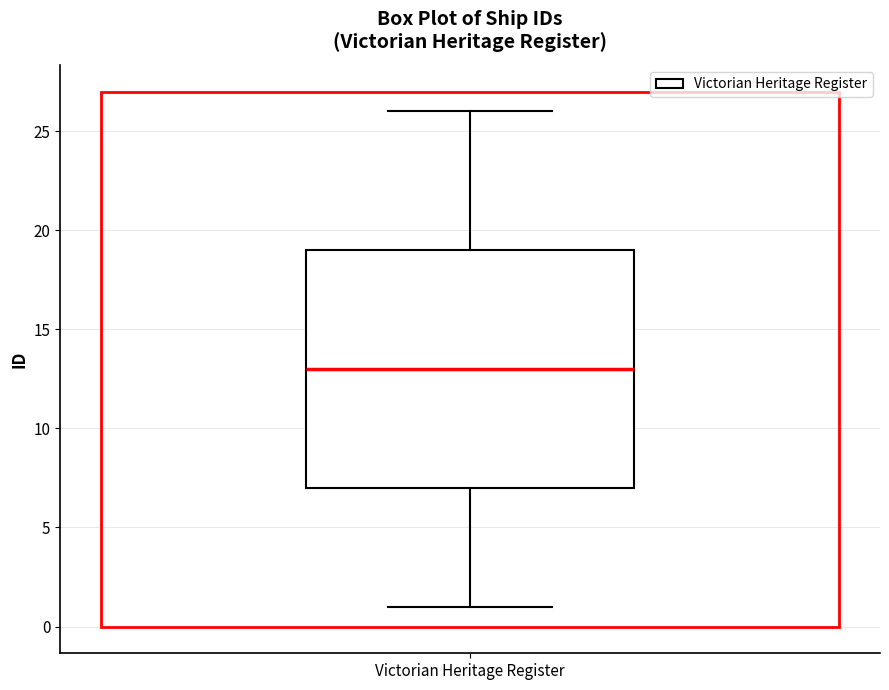

Transcribe this box plot: give where the median line is, the range the box spans, and where the two whiskers end, as read against the y-axis. The values are not printed on the chart, so give them approximately, as read against the axis.

median 13, box 7 to 19, whiskers 1 to 26